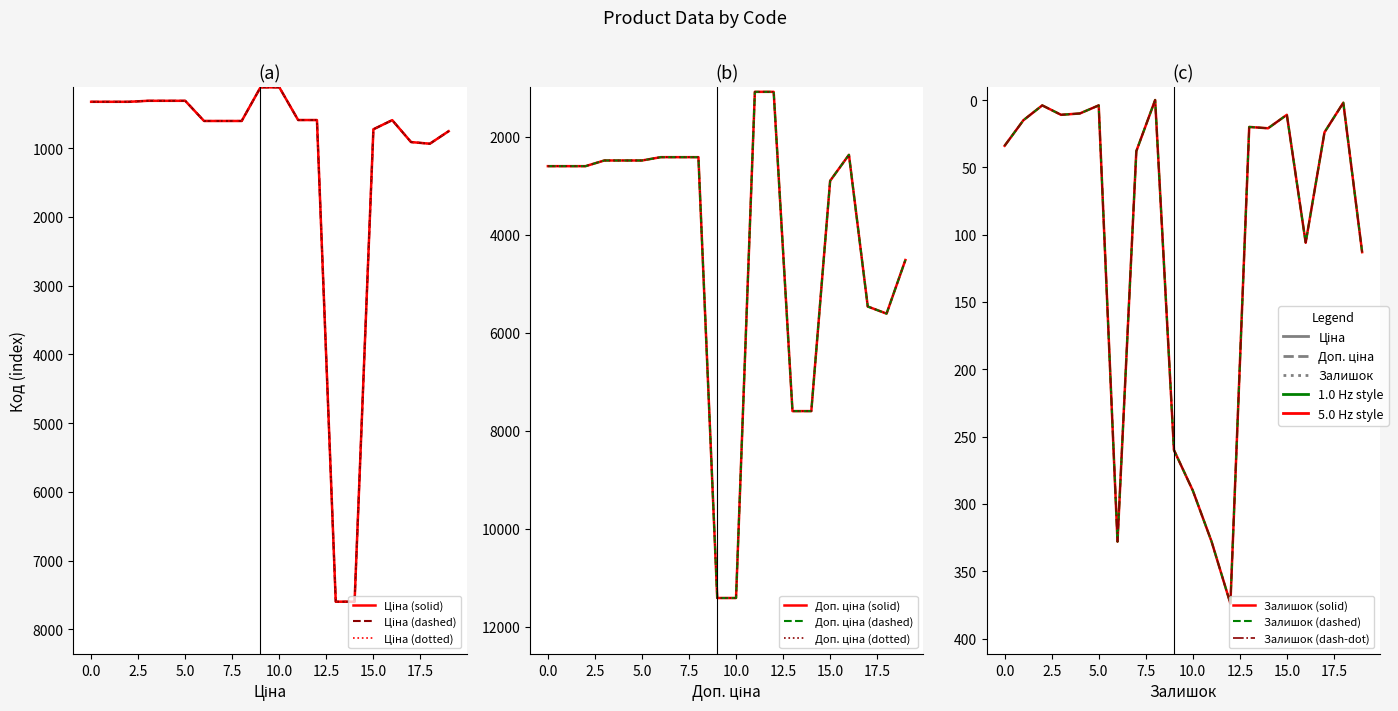

Rank the series by their maximum value, from highest to lowest.

Доп. ціна, Ціна, Залишок